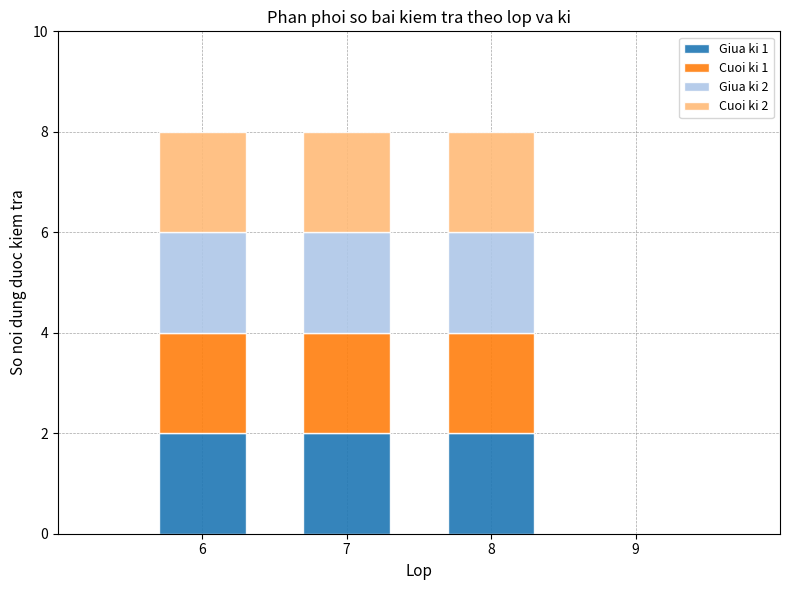

Reading left to right, what are the values for Giua ki 1?

6=2	7=2	8=2	9=0